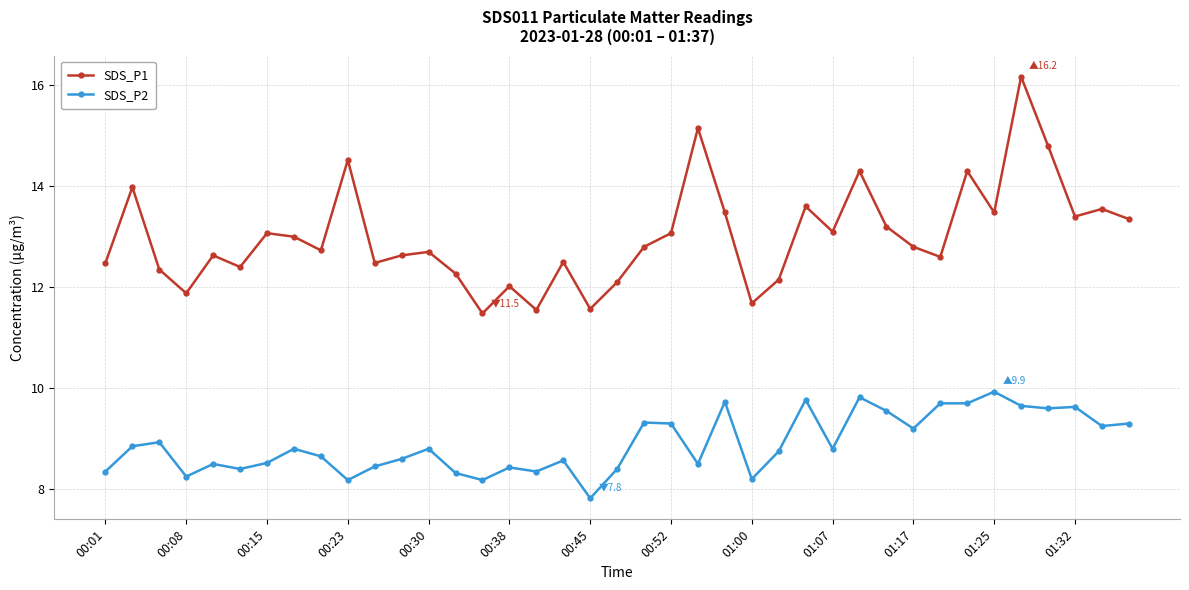

Which series has the largest range (max minus min)?

SDS_P1